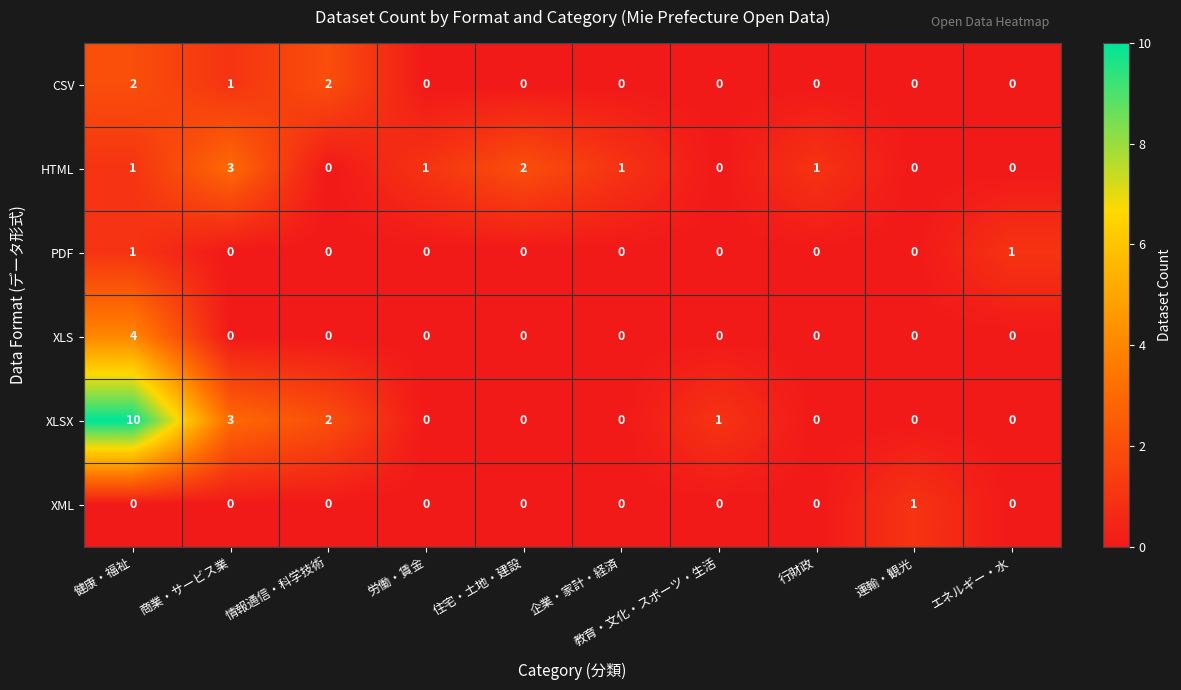

What is the sum of the HTML values at 健康・福祉 and 商業・サービス業?

4